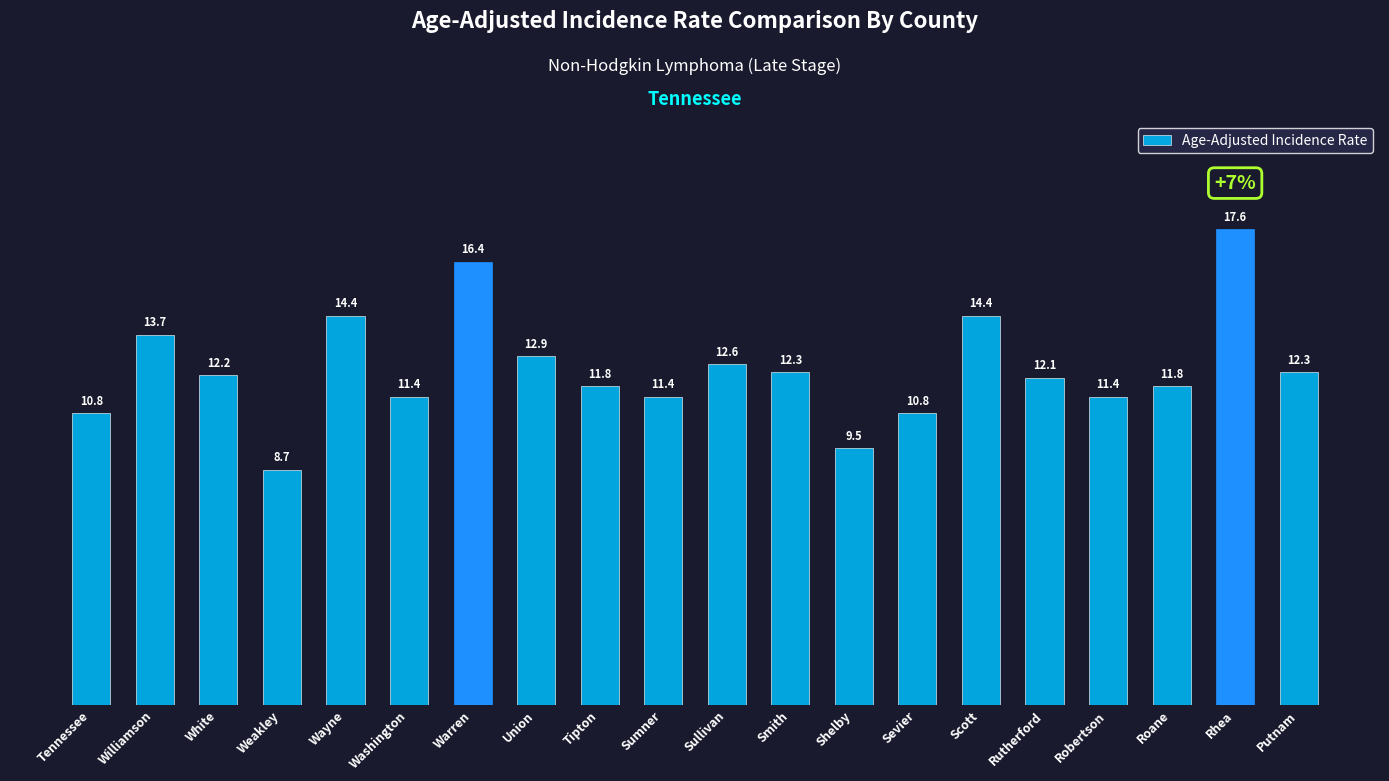

What is the difference between the maximum and minimum values?

8.9